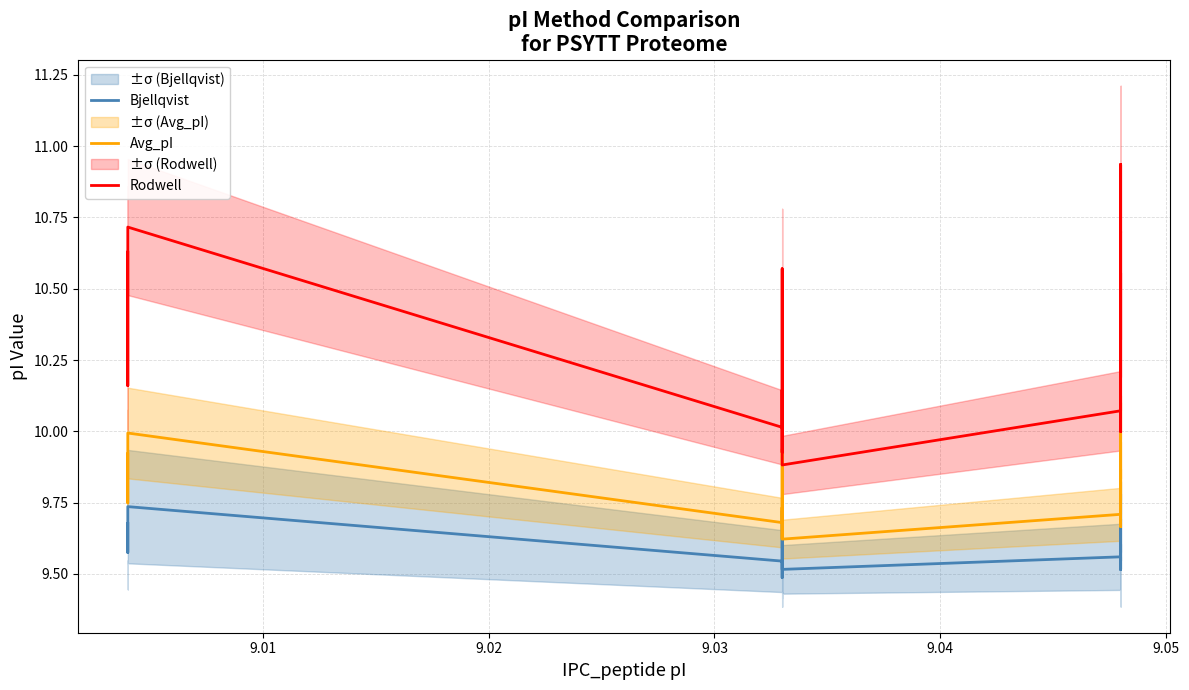

Does the chart have visible grid lines?

Yes